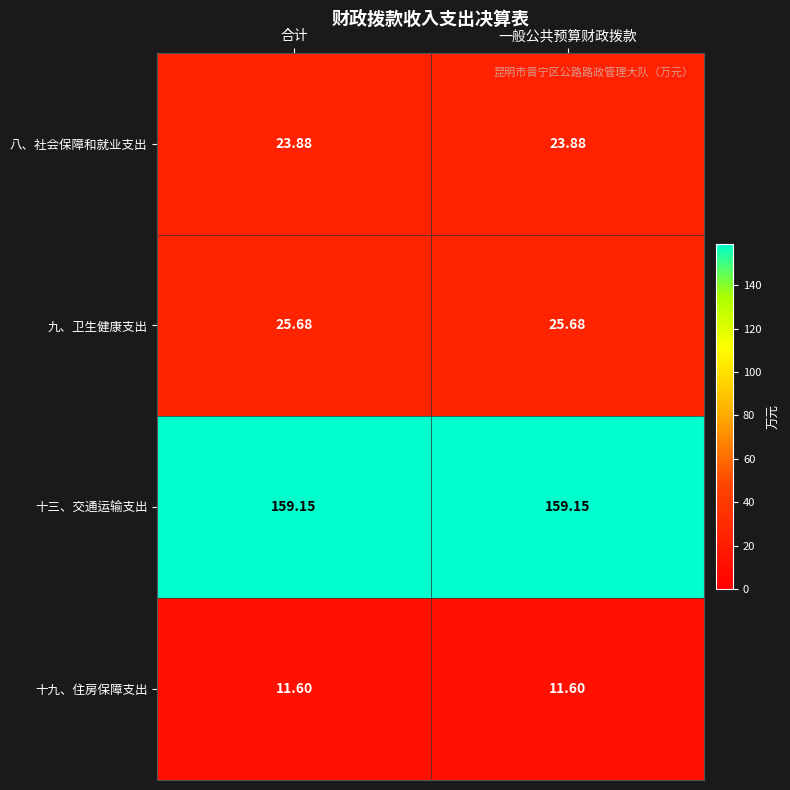

Is the value of 十三、交通运输支出 at 合计 greater than the value of 八、社会保障和就业支出 at 一般公共预算财政拨款?

Yes